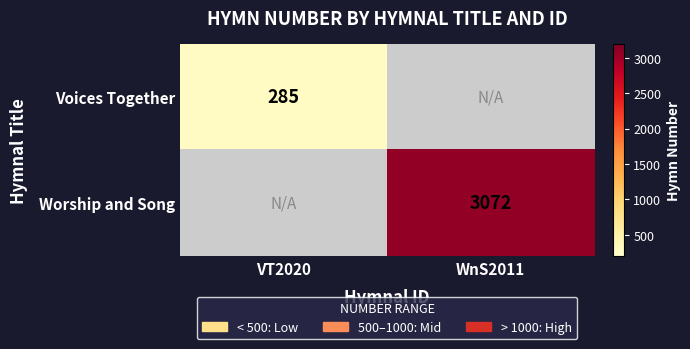

Is the value of Voices Together at VT2020 greater than the value of Worship and Song at WnS2011?

No